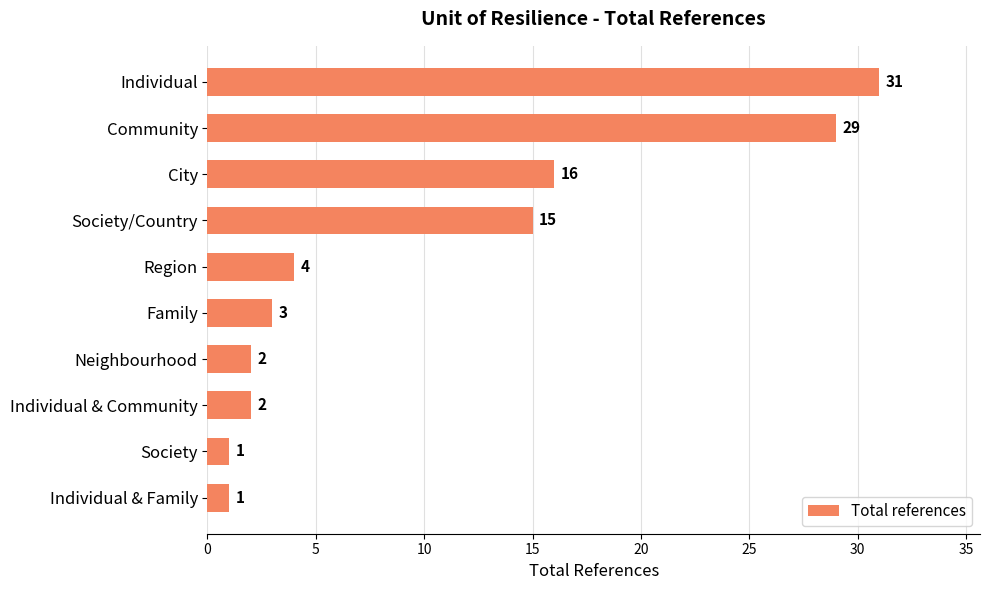

What is the average value?

10